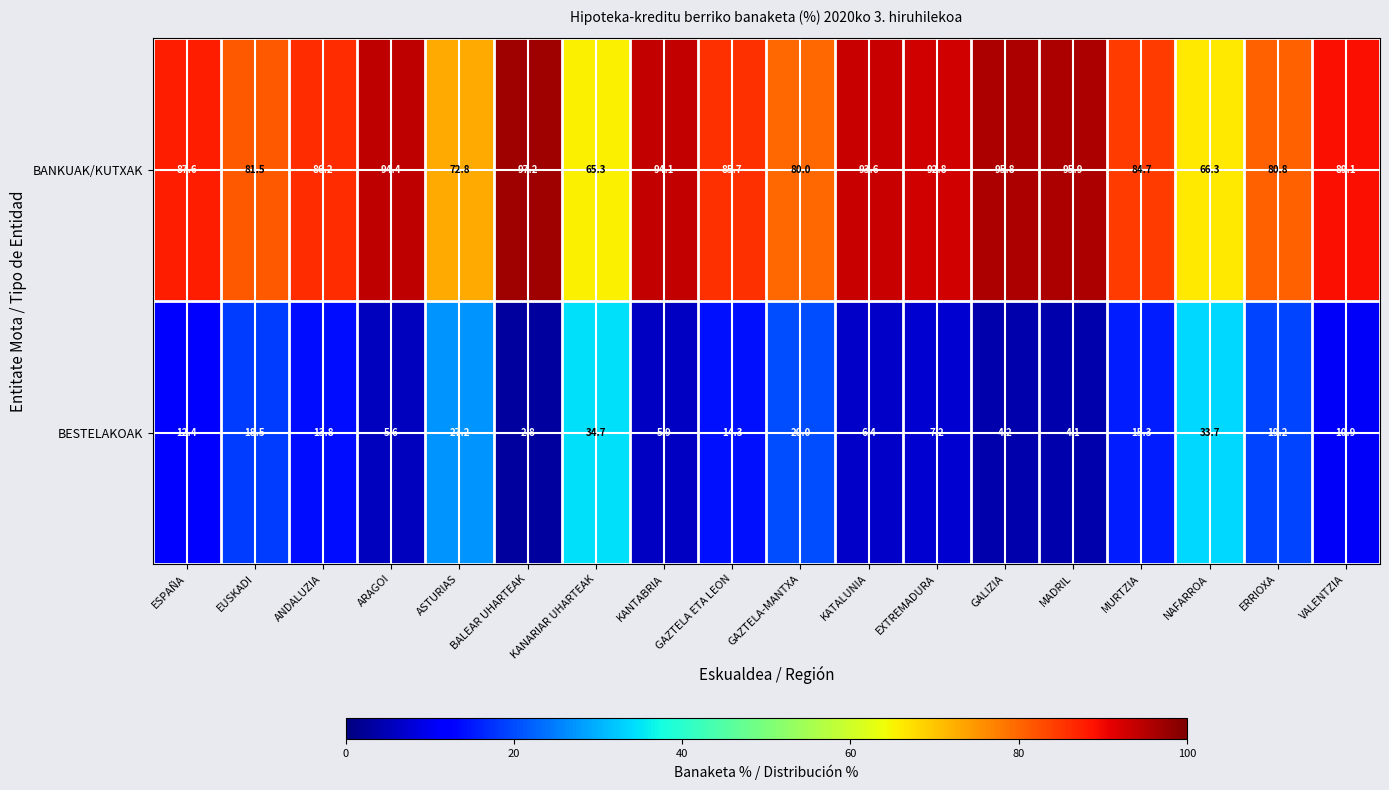

List the series in order of their peak value, lowest first.

BESTELAKOAK, BANKUAK/KUTXAK